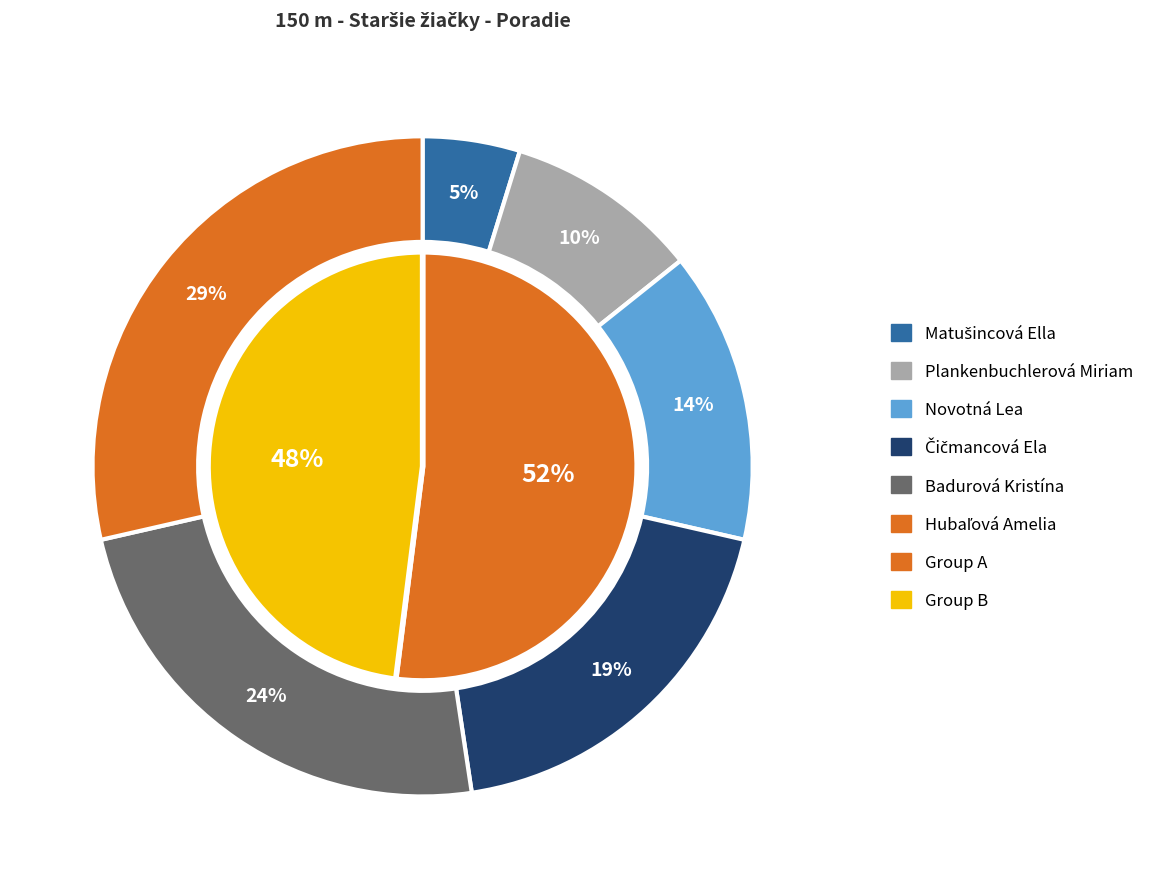

What is the ratio of the value at Hubaľová Amelia to the value at Matušincová Ella?

6.0